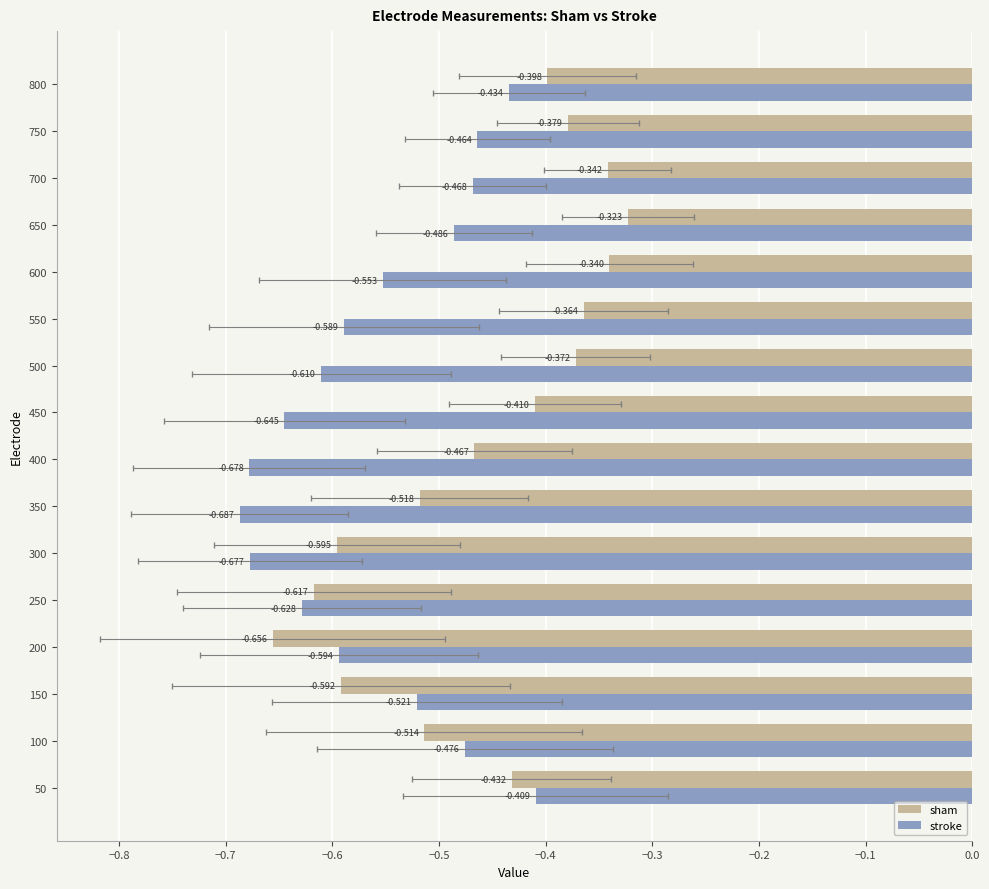

How many bars are there in each group?

2